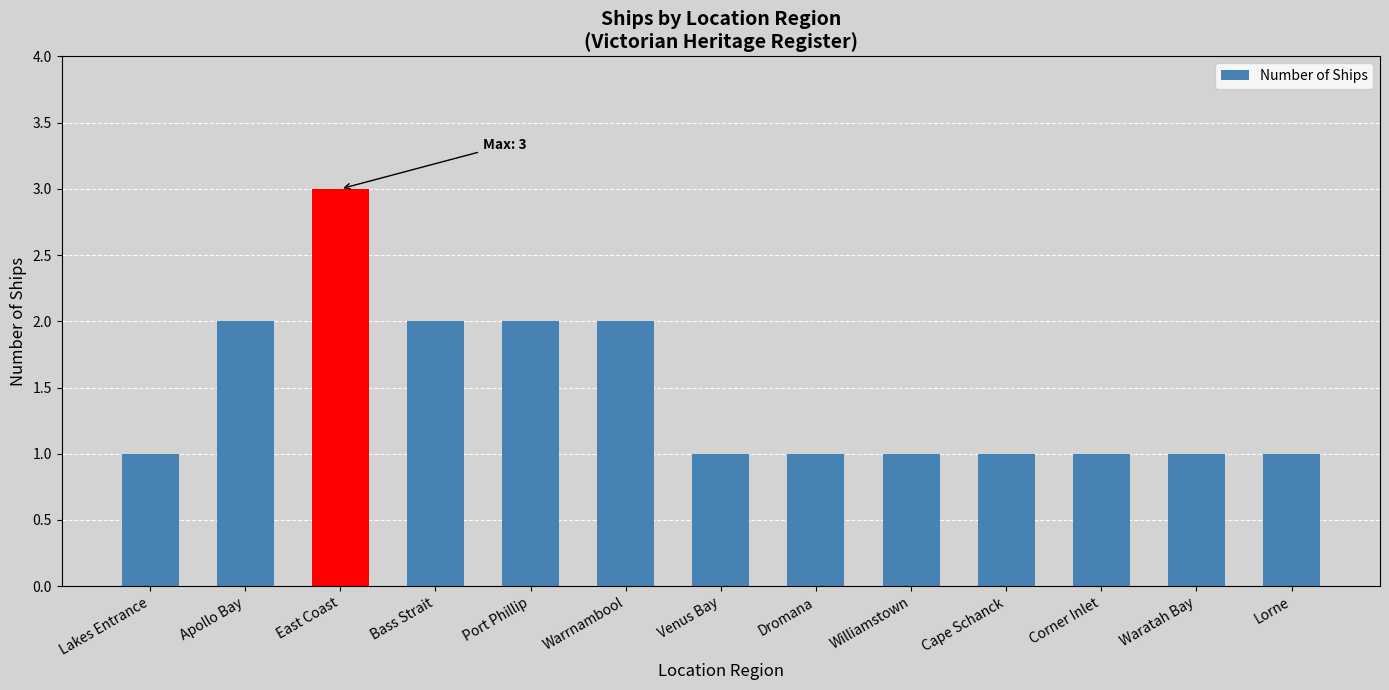

Approximately how many times larger is the value at Corner Inlet compared to Lakes Entrance?

1.0